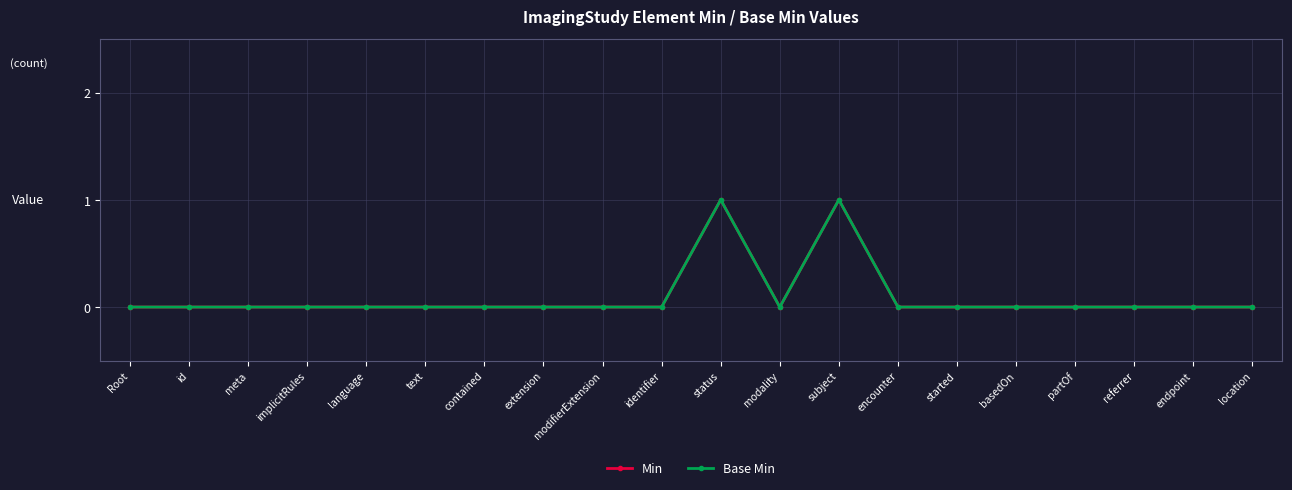

Which series has the widest spread of values?

Min